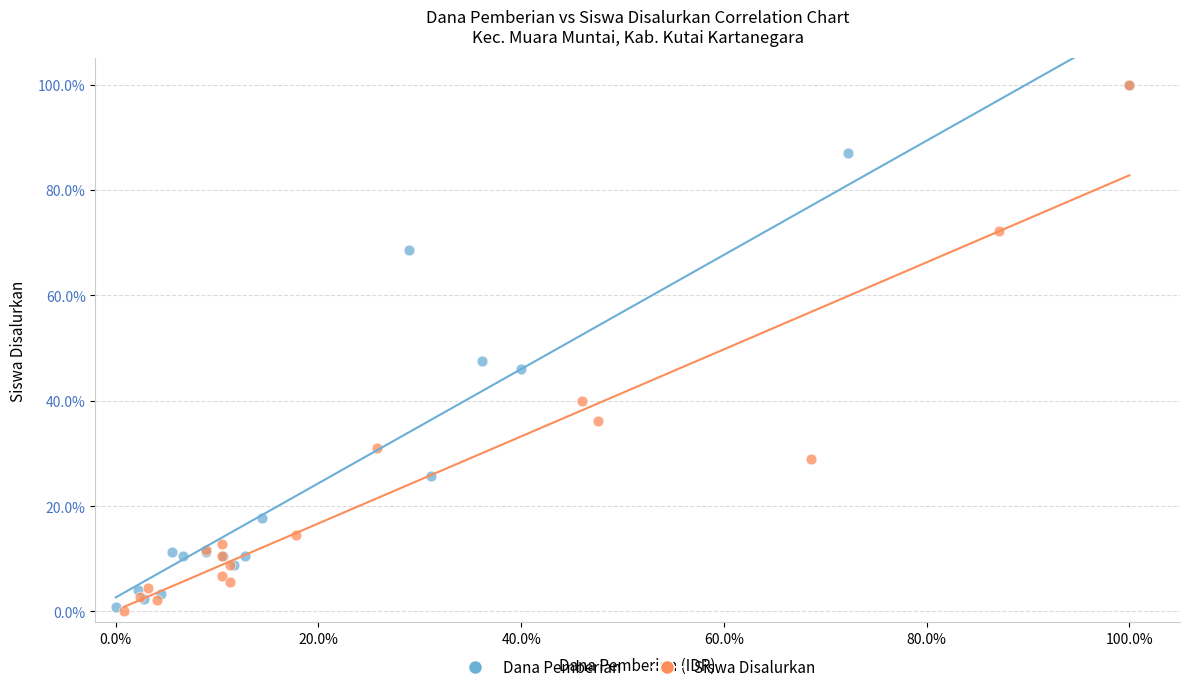

Which series has the widest spread of Y values?

Siswa Disalurkan